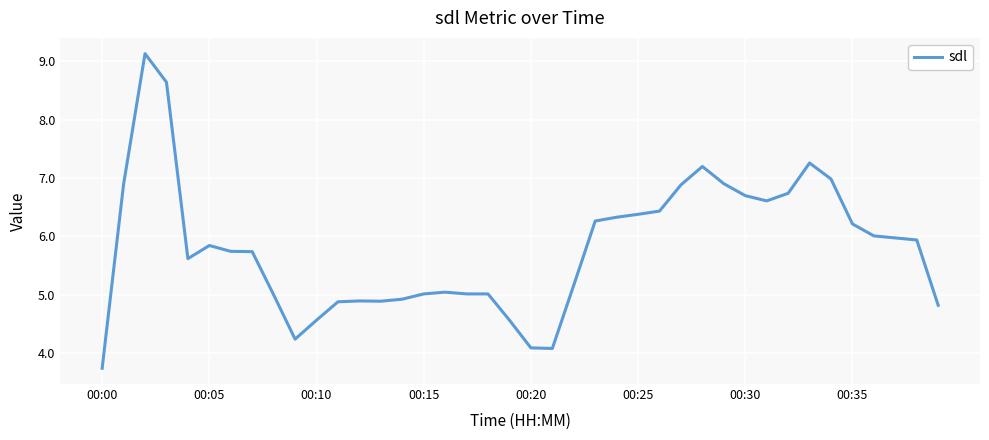

What is the difference between the maximum and minimum values?

5.4